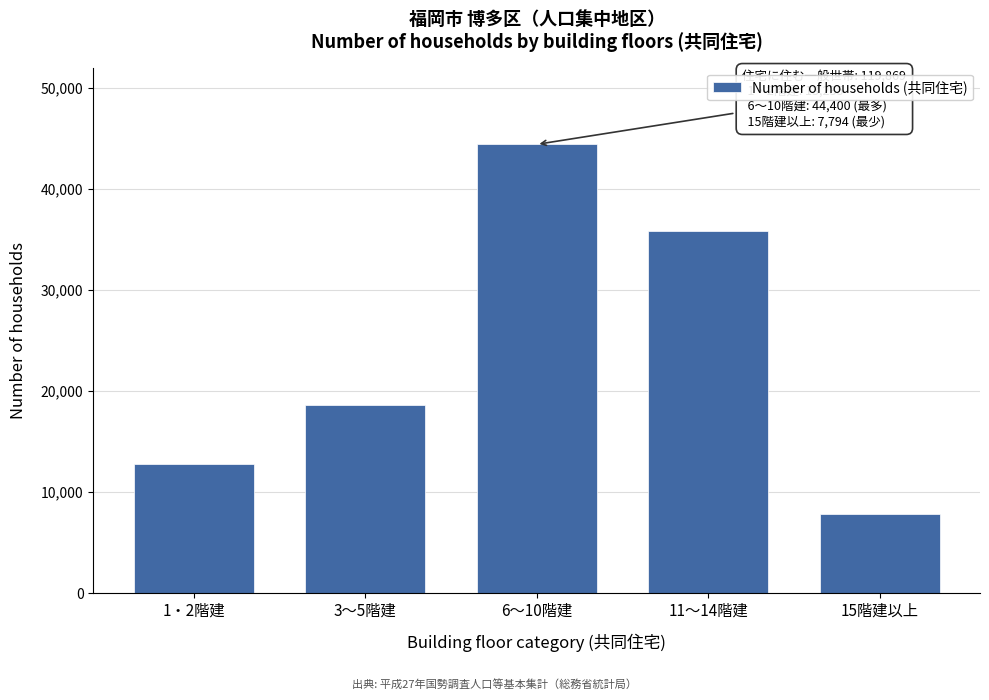

Reading right to left, list all the values displayed in this chart.

15階建以上=7794	11～14階建=35872	6～10階建=44400	3～5階建=18568	1・2階建=12736